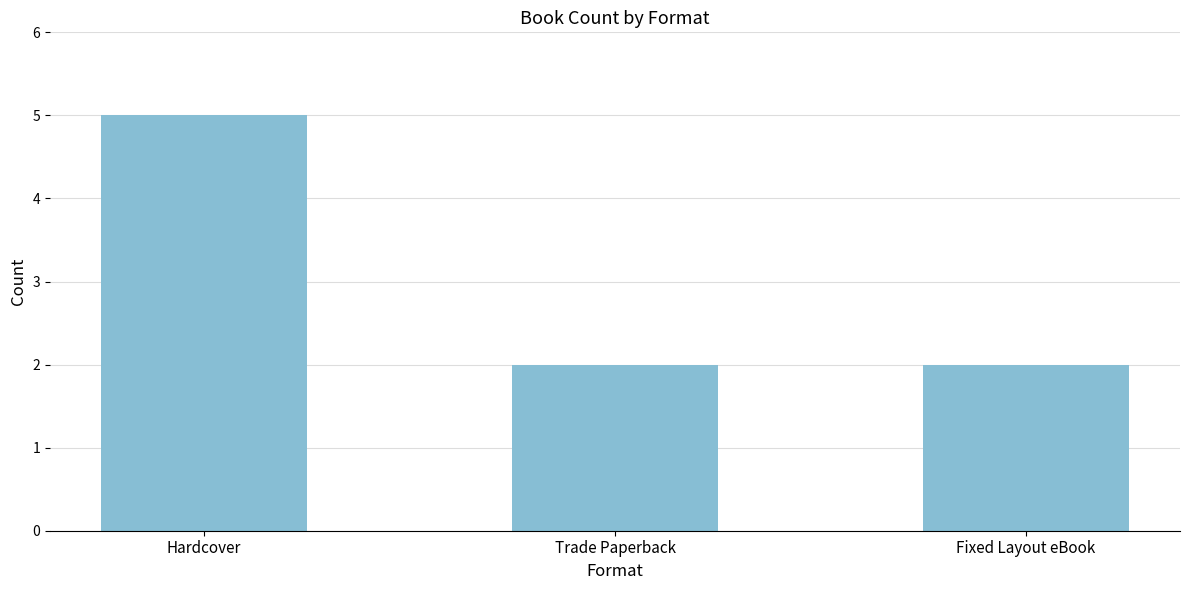

How many bars are there in total?

3